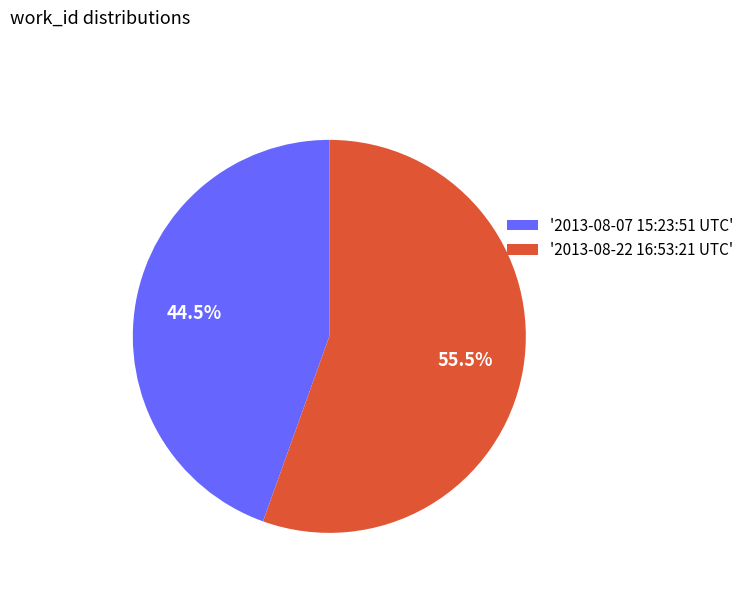

Rank the categories by value from highest to lowest.

'2013-08-22 16:53:21 UTC', '2013-08-07 15:23:51 UTC'